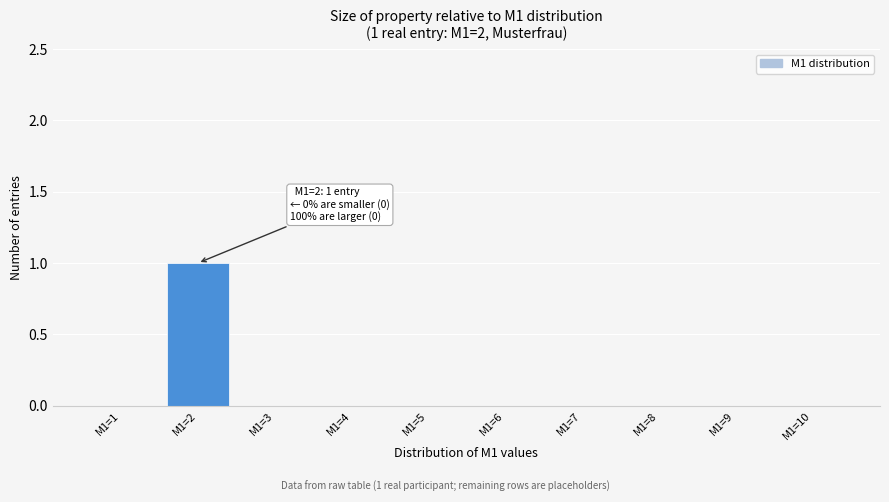

Reading left to right, list all the values displayed in this chart.

M1=1=0	M1=2=1	M1=3=0	M1=4=0	M1=5=0	M1=6=0	M1=7=0	M1=8=0	M1=9=0	M1=10=0